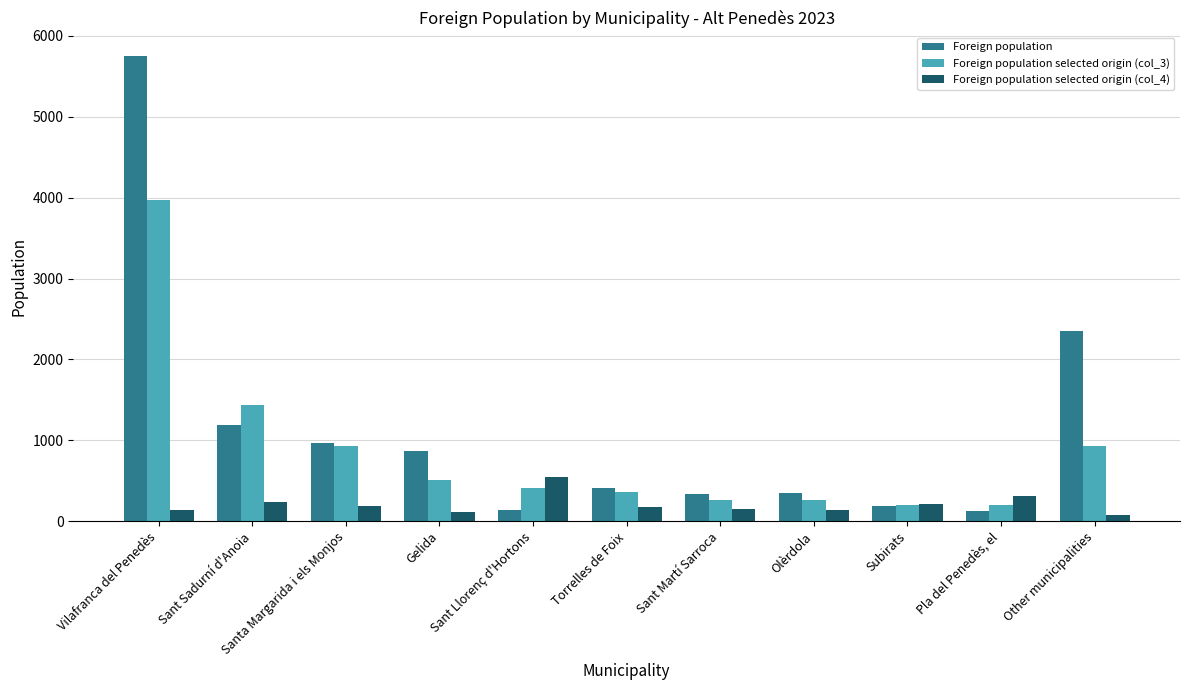

What is the lowest value of the Foreign population selected origin (col_3) series?

206